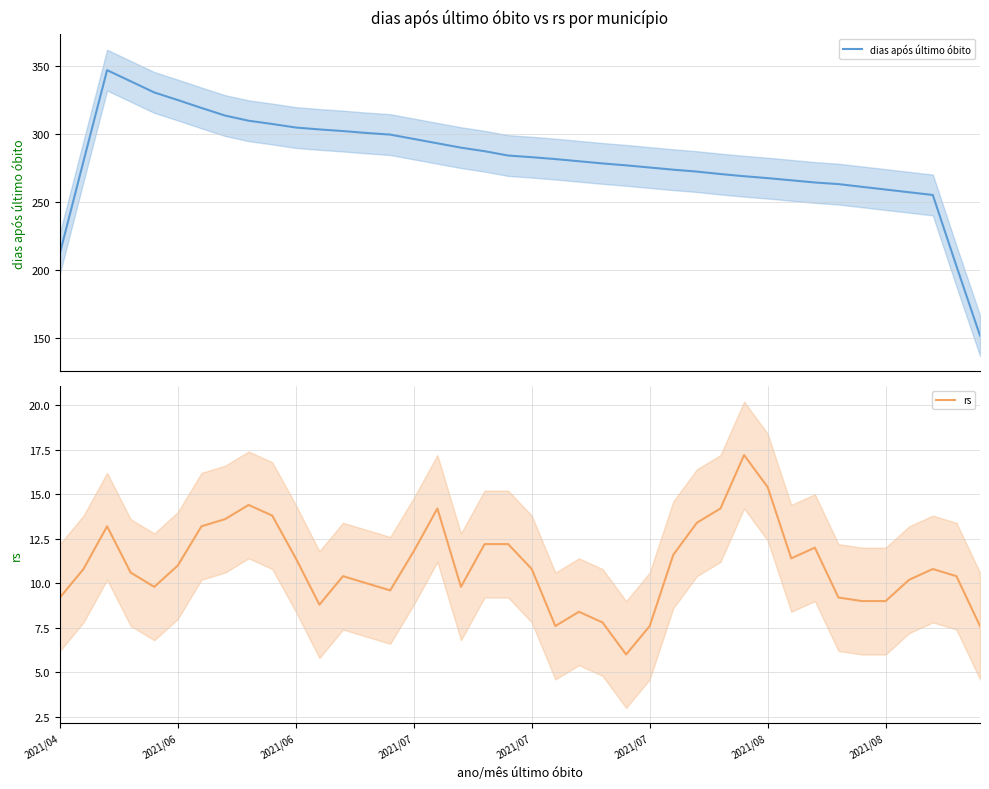

At which label is rs closest to 11?

2021/06